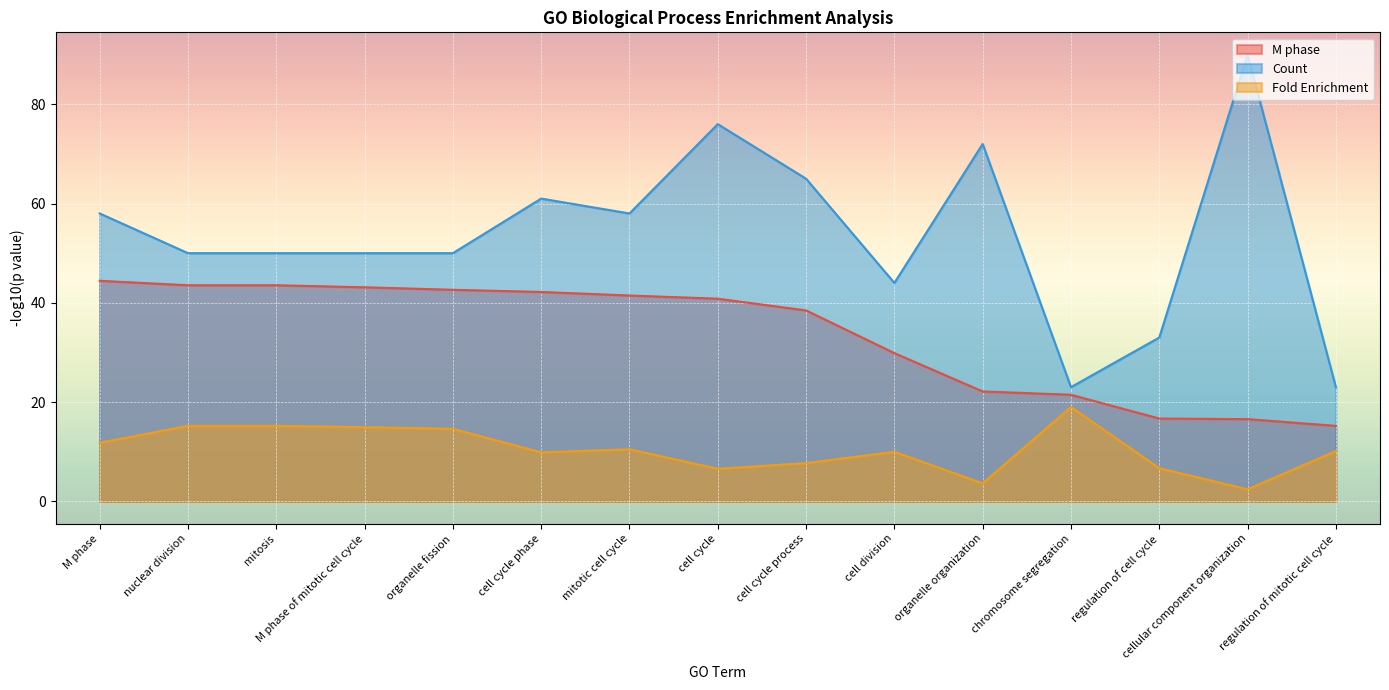

What is the label of the 10th point from the right?

cell cycle phase